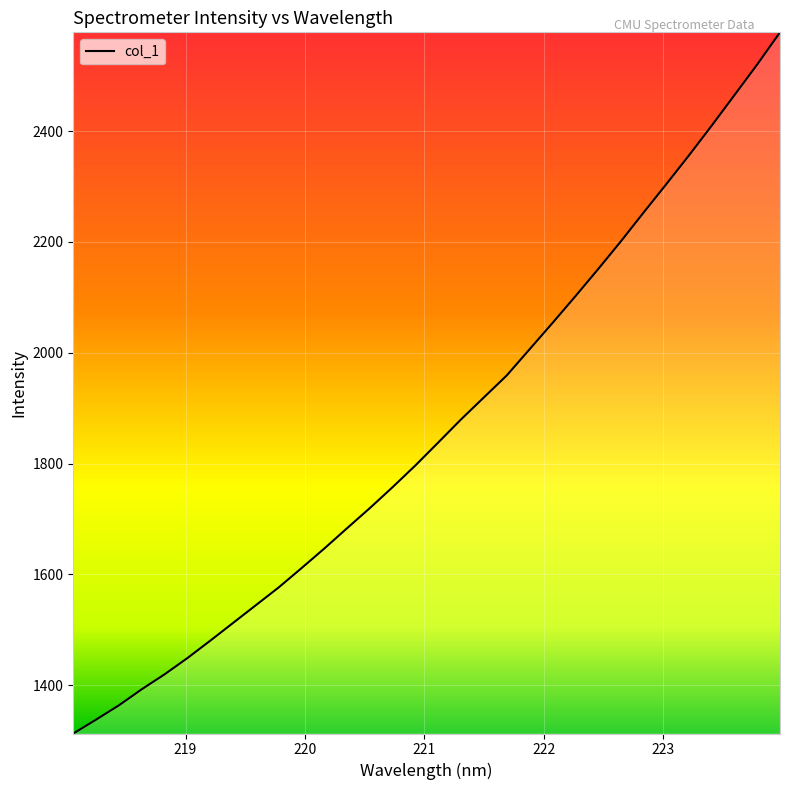

What is the smallest value displayed?

1312.9